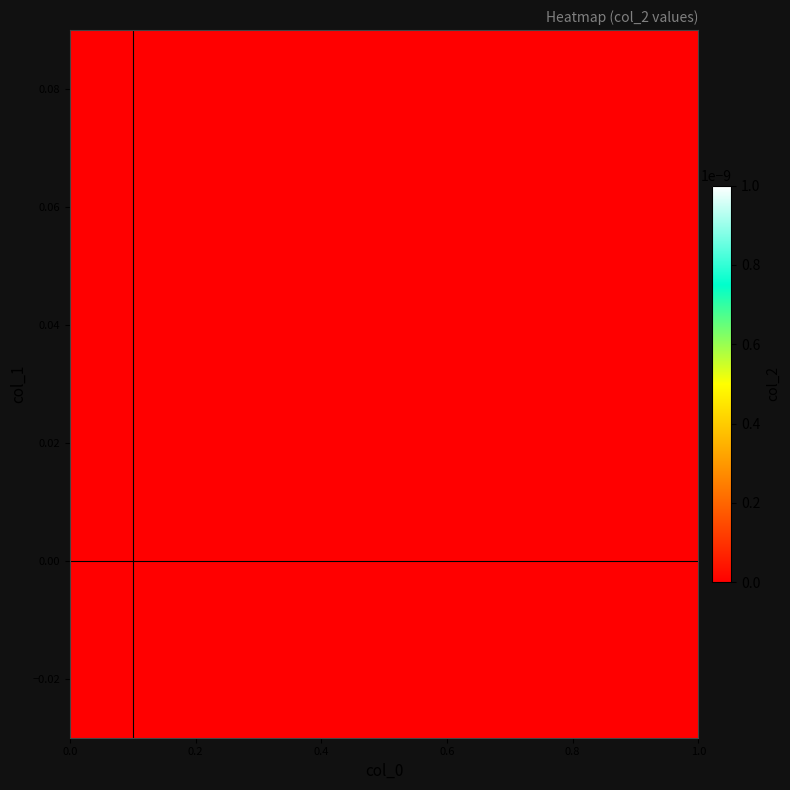

How many data points does each series have?

33